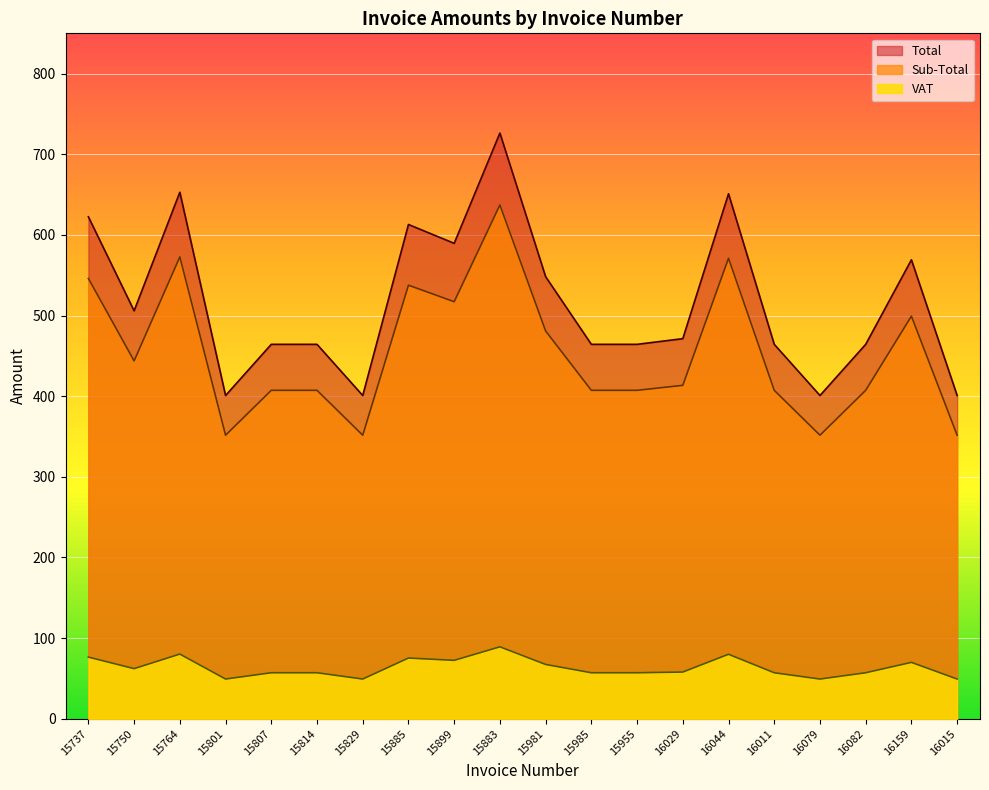

What is the sum of the Sub-Total values at 15981 and 15750?

924.7